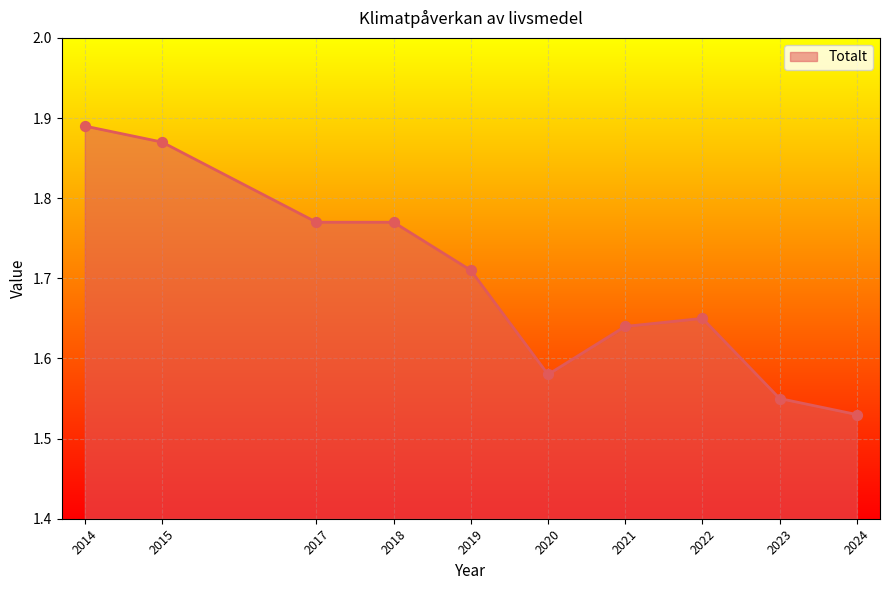

What is the ratio of the value at 2023 to the value at 2014?

0.8